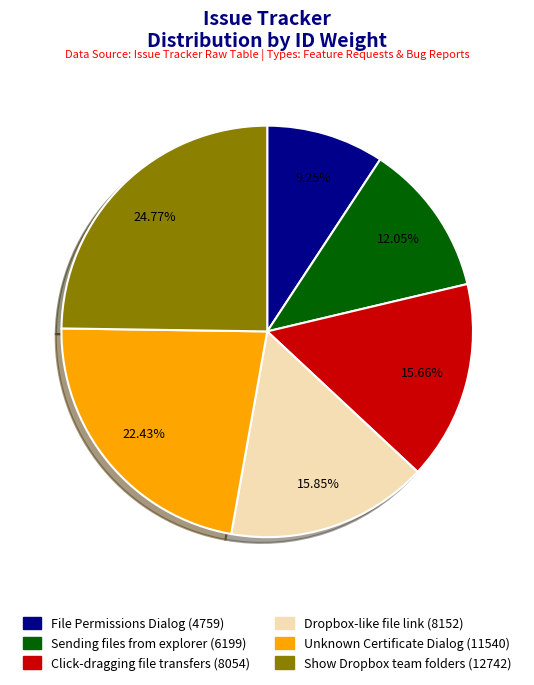

Is it true that Show Dropbox team folders is 25% of the pie?

True